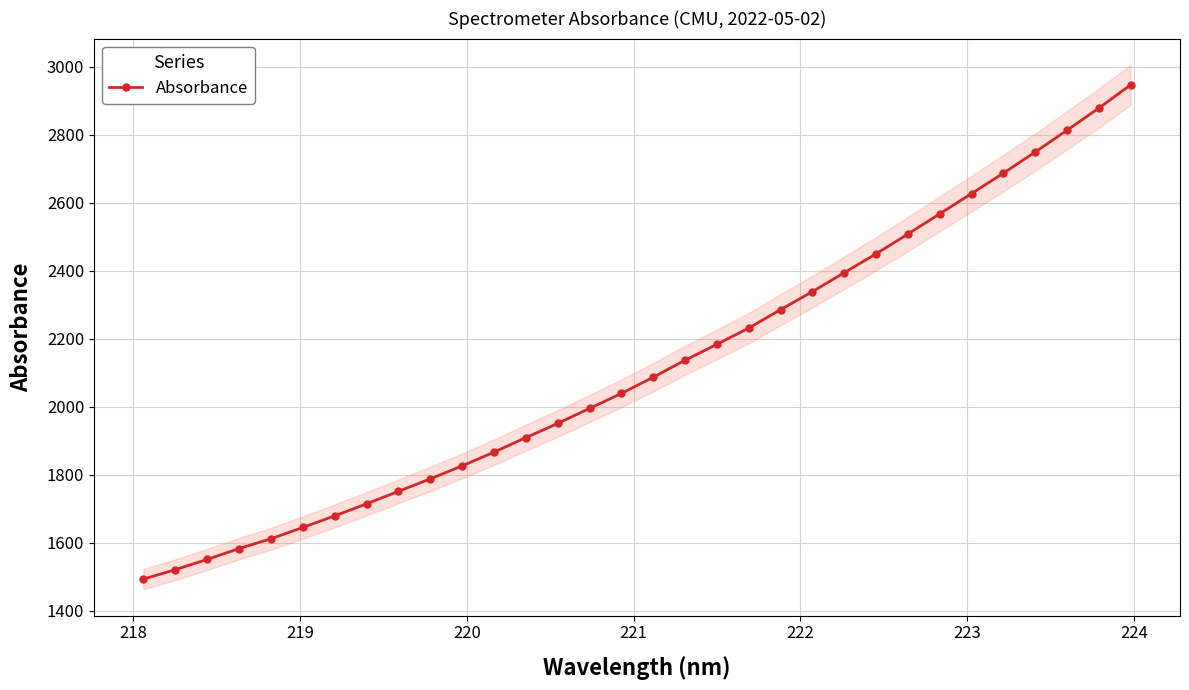

What is the smallest value displayed?

1492.7